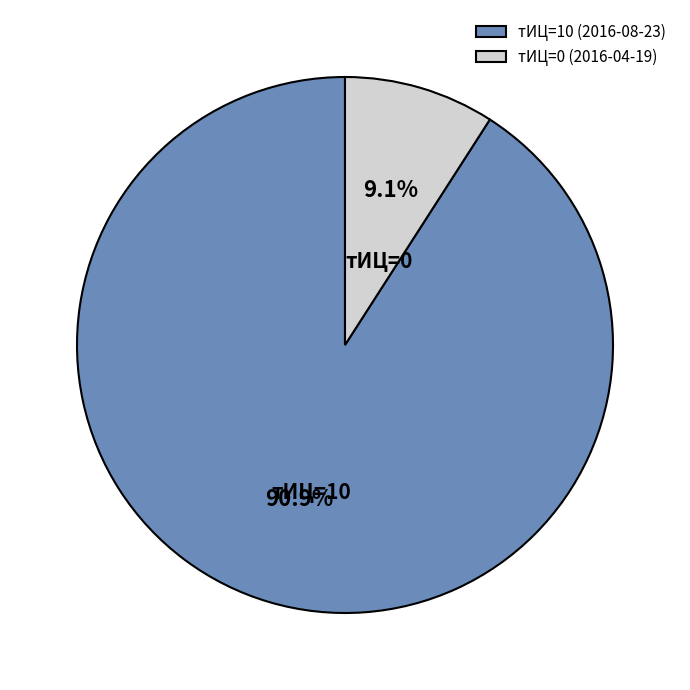

Combined, what portion of the pie is тИЦ=0 (2016-04-19) and тИЦ=10 (2016-08-23)?

100.0%